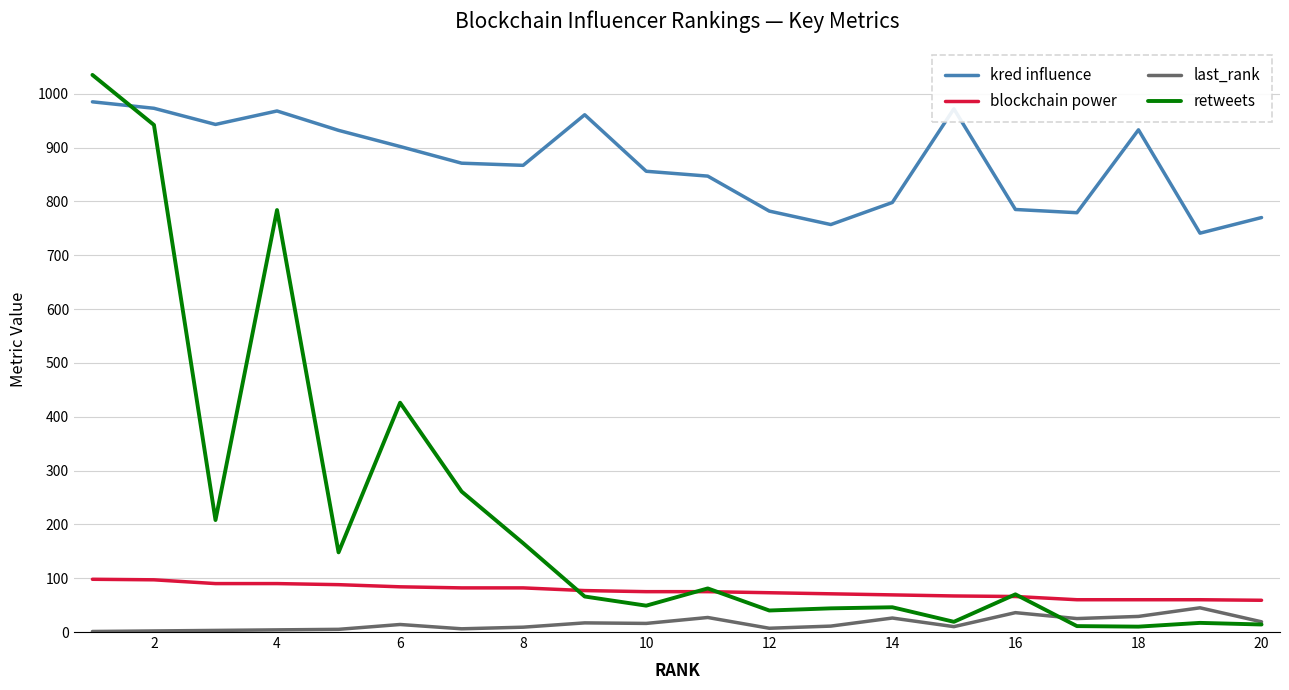

Which series has the largest range (max minus min)?

retweets